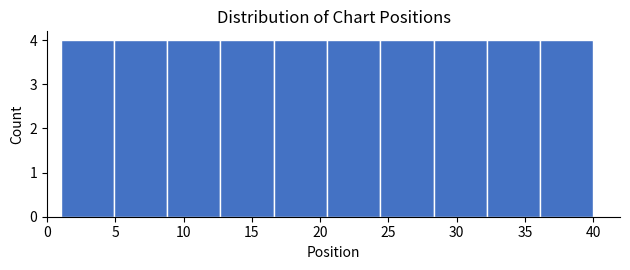

What is the height of the bar covering 20.5 to 24.4 on the x-axis? Neither the bar edges nor the heights are printed on the chart, so give them approximately, as read against the axes.

4